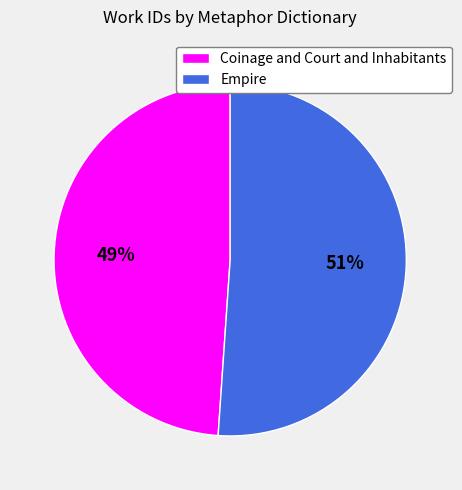

Is the sum of Empire and Coinage and Court and Inhabitants greater than half?

Yes